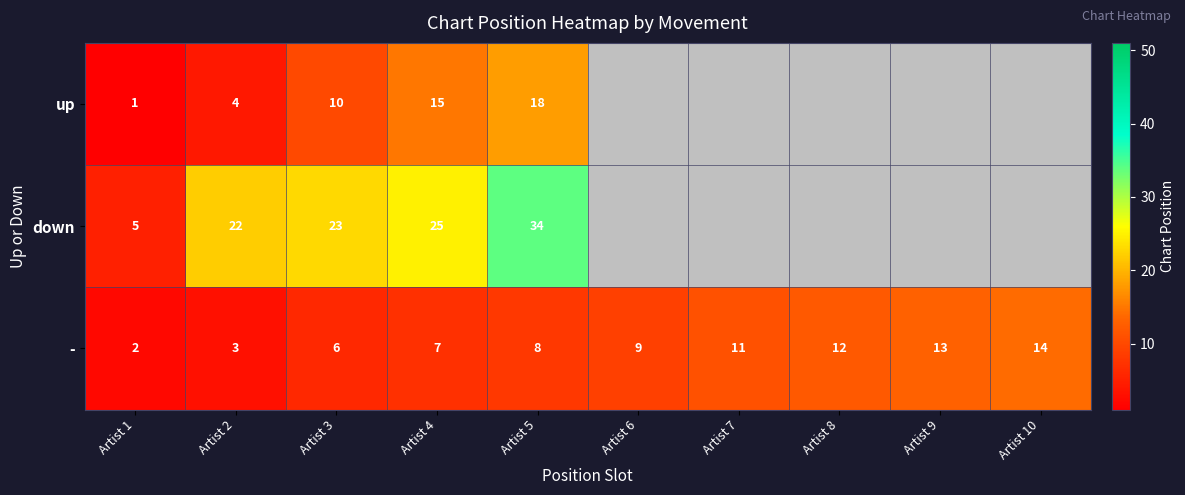

Is it true that up equals 15 at Artist 4?

True